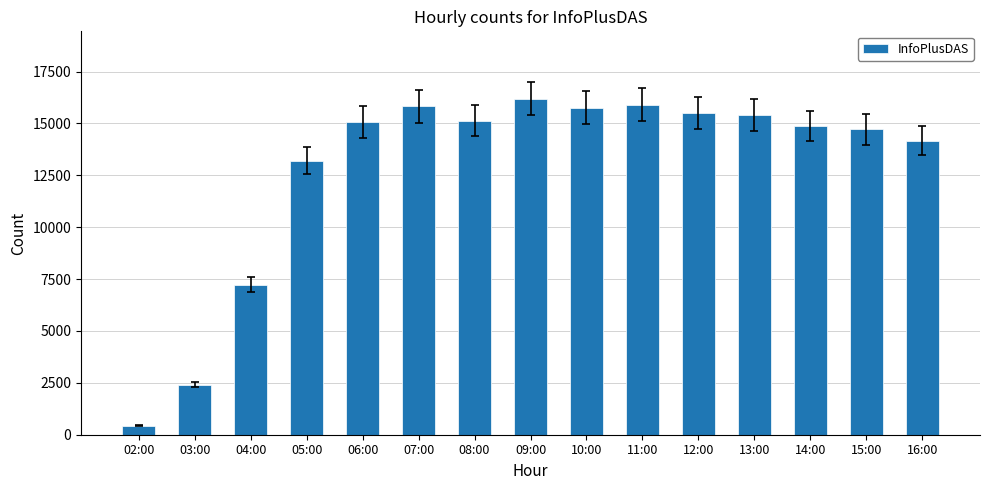

Does the chart contain any negative values?

No